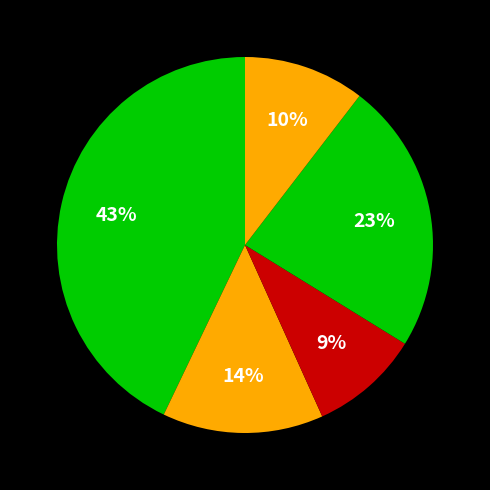

How many segments does this pie chart have?

5